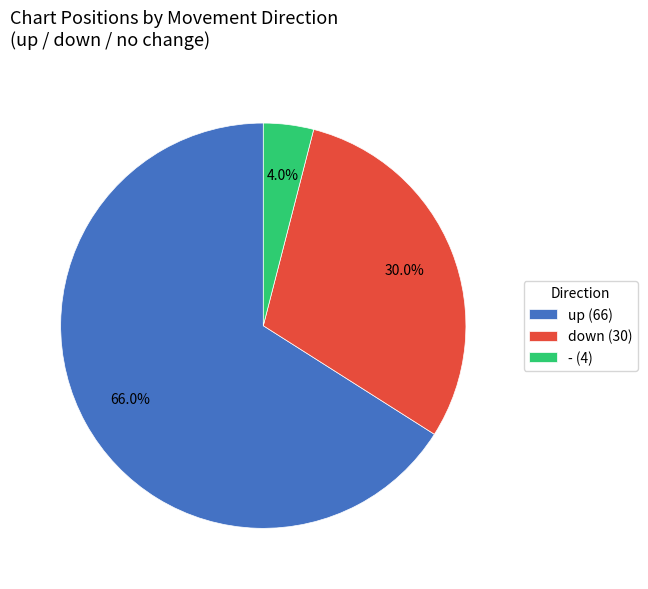

Which category accounts for the majority?

up